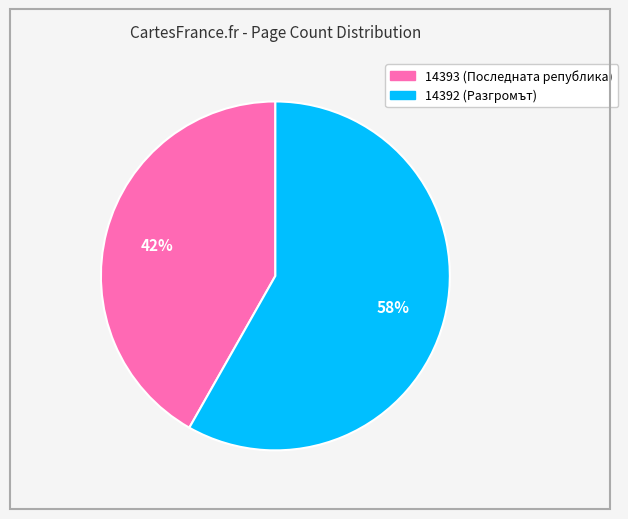

How many segments does this pie chart have?

2